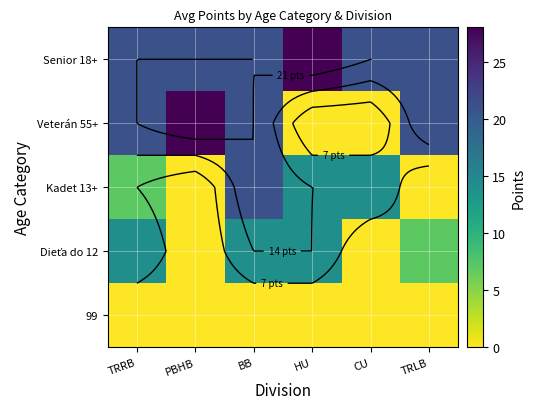

Count the number of data series in this chart.

5